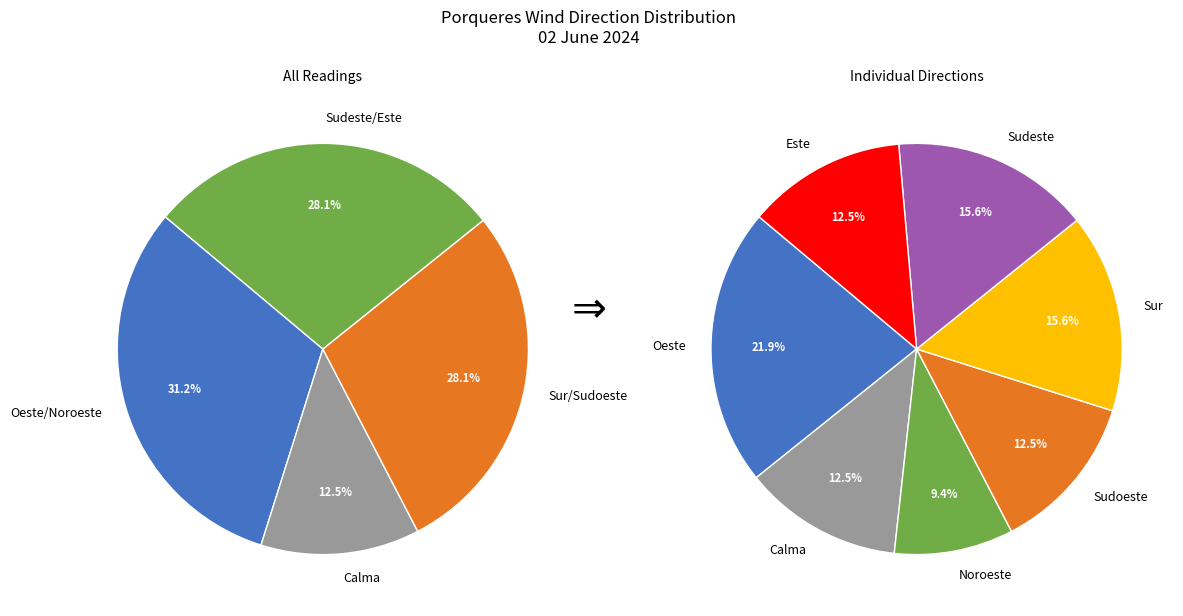

Does any single category account for the majority?

No